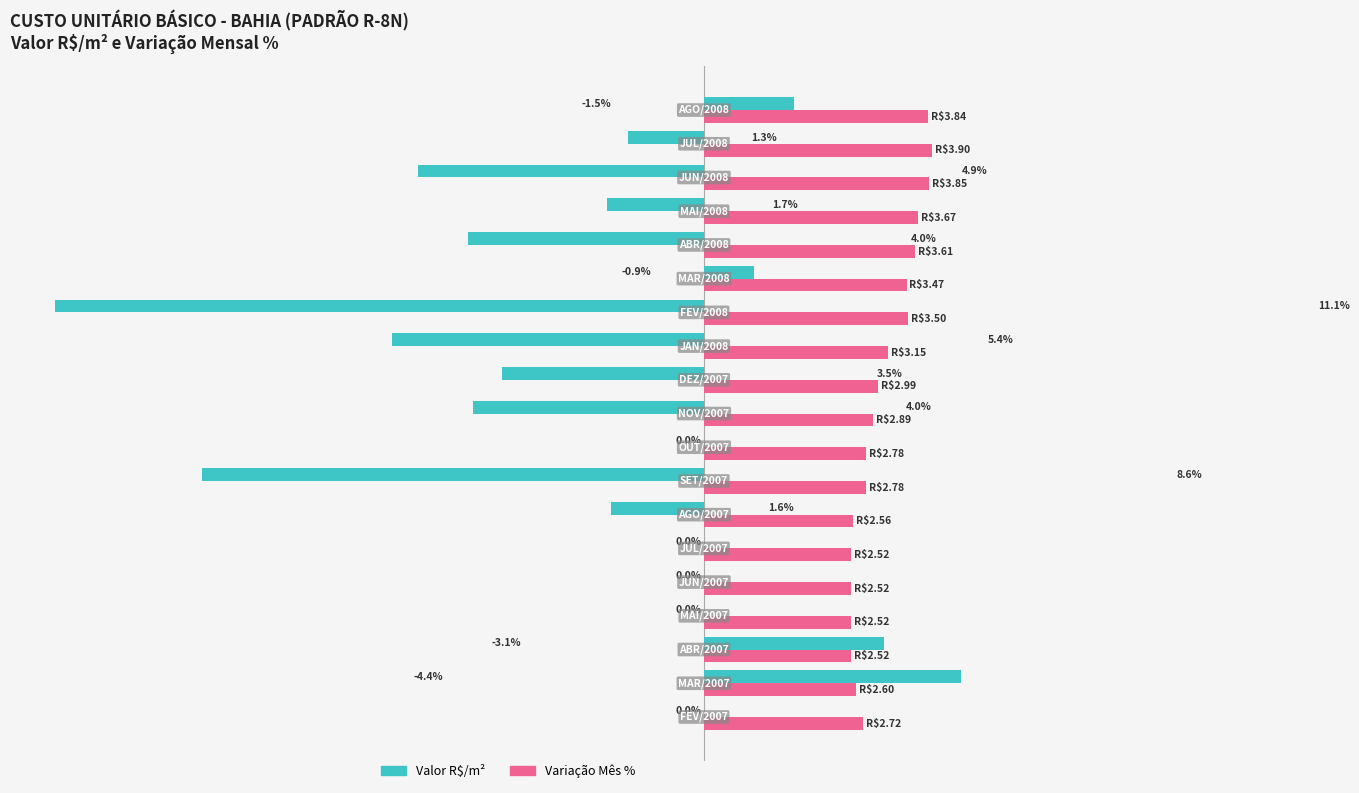

What is the difference between the maximum and minimum values in the Variação Mês % series?

1.4